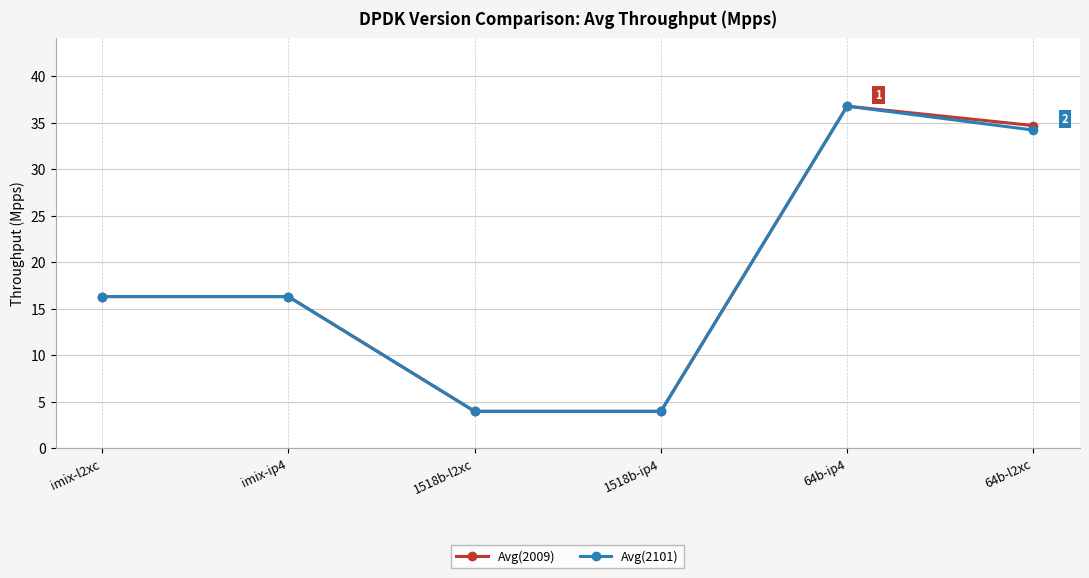

At which label does Avg(2101) reach its peak?

64b-ip4